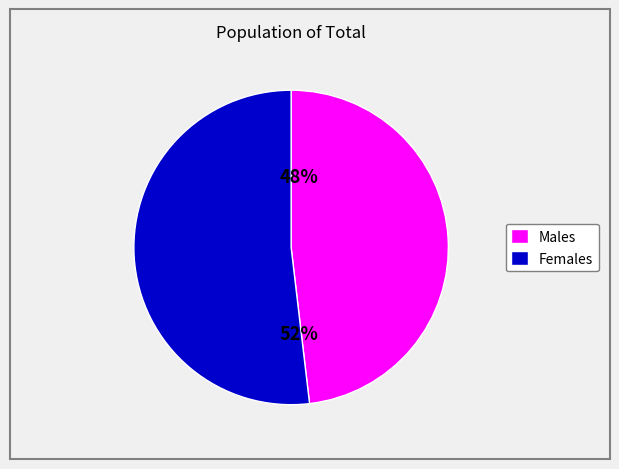

Is it true that Males is 62% of the pie?

False